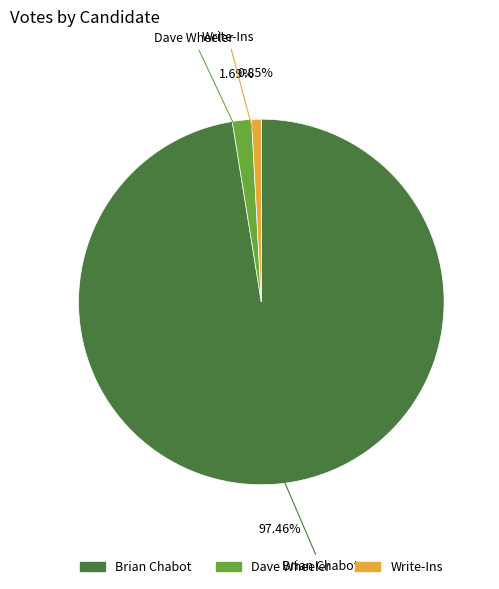

What is the smallest slice in the pie chart?

Write-Ins